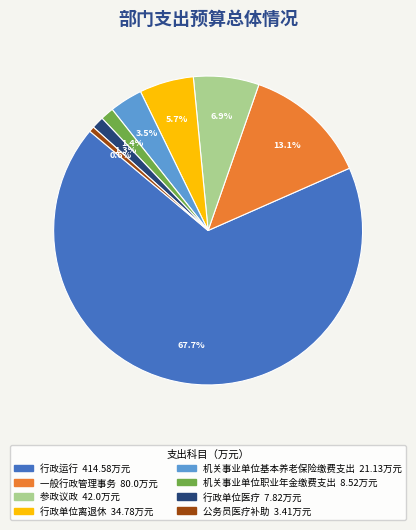

Which slice is the smallest?

公务员医疗补助